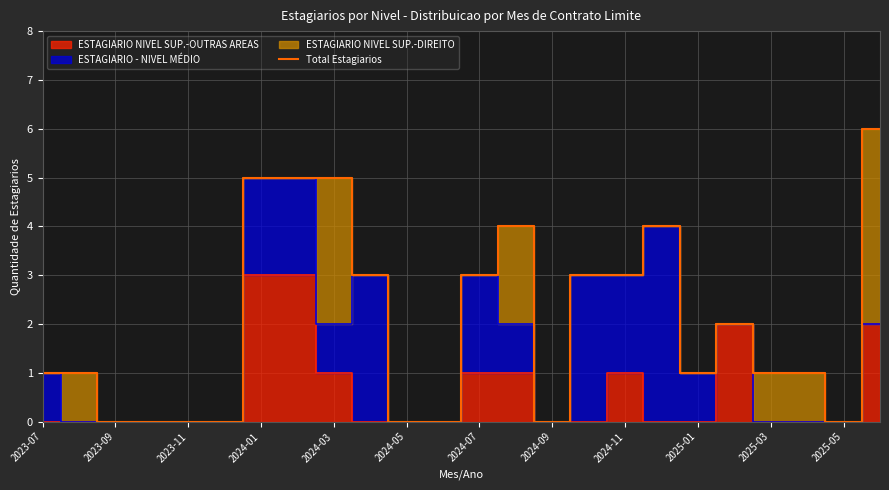

How many values are above zero?

16